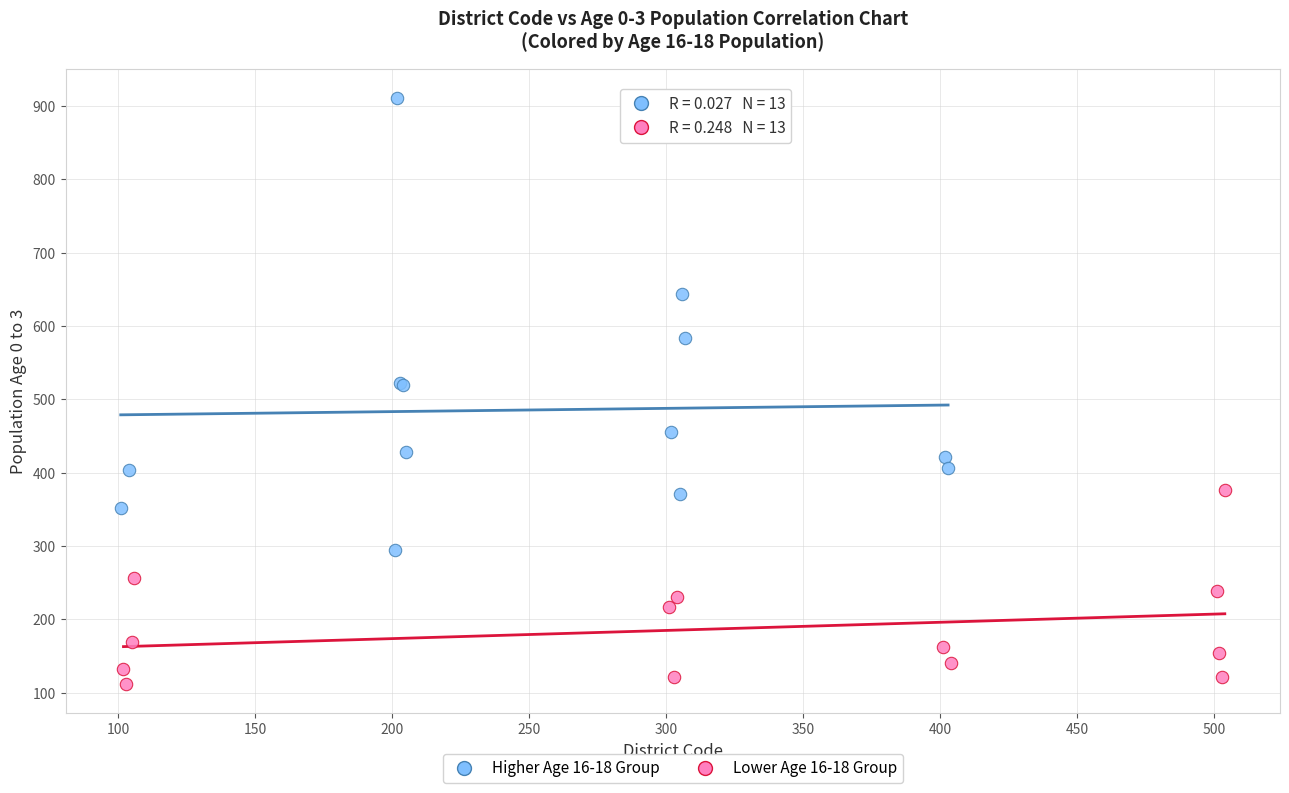

Which series has the widest spread of Y values?

Higher Age 16-18 Group